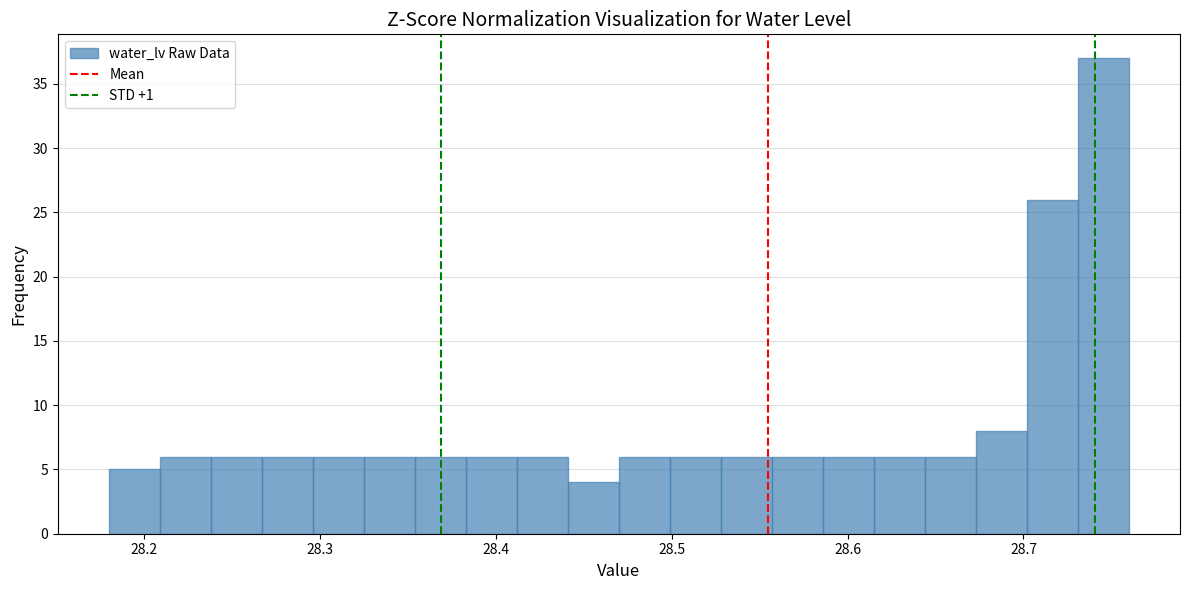

Read against the x-axis, roughly where is the centre of the tallest bar?

28.75